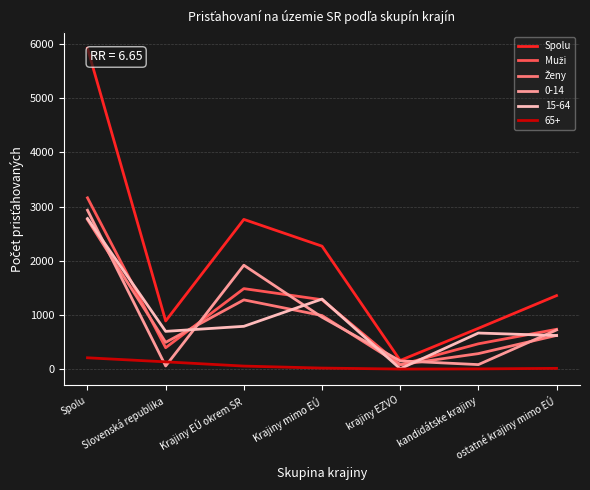

Where is the first local maximum for Spolu?

Krajiny EÚ okrem SR